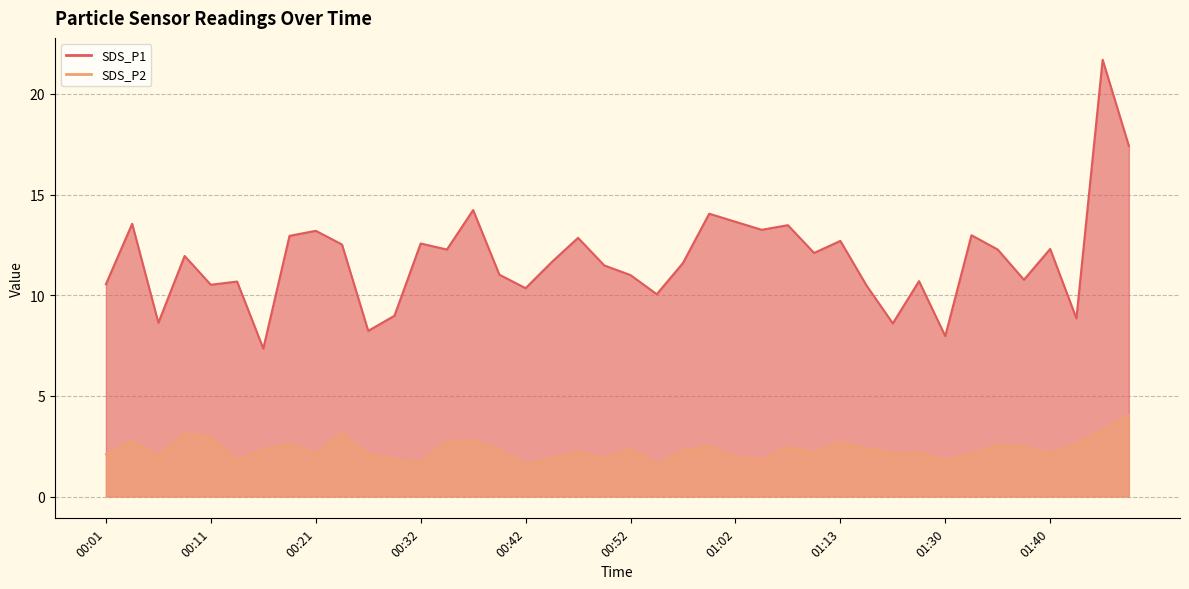

The value of SDS_P1 at 00:08 is 11.9. True or false?

True